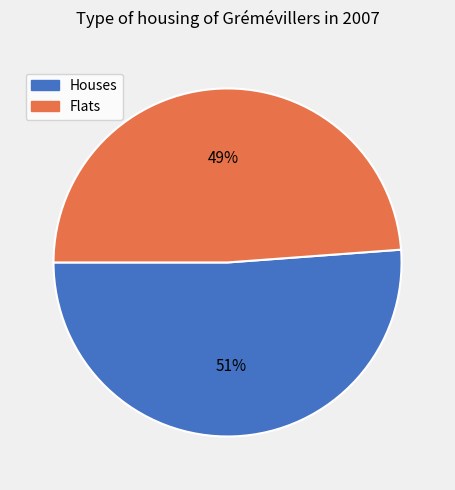

Is the sum of Houses and Flats greater than half?

Yes